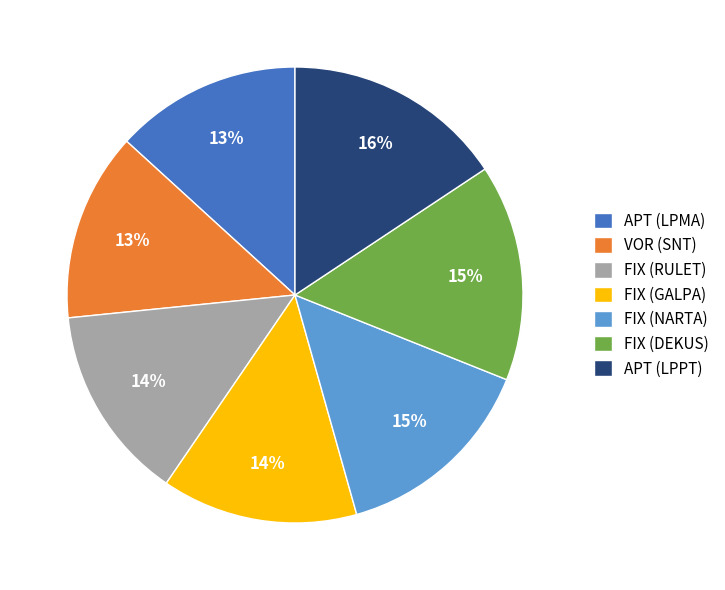

How many segments does this pie chart have?

7